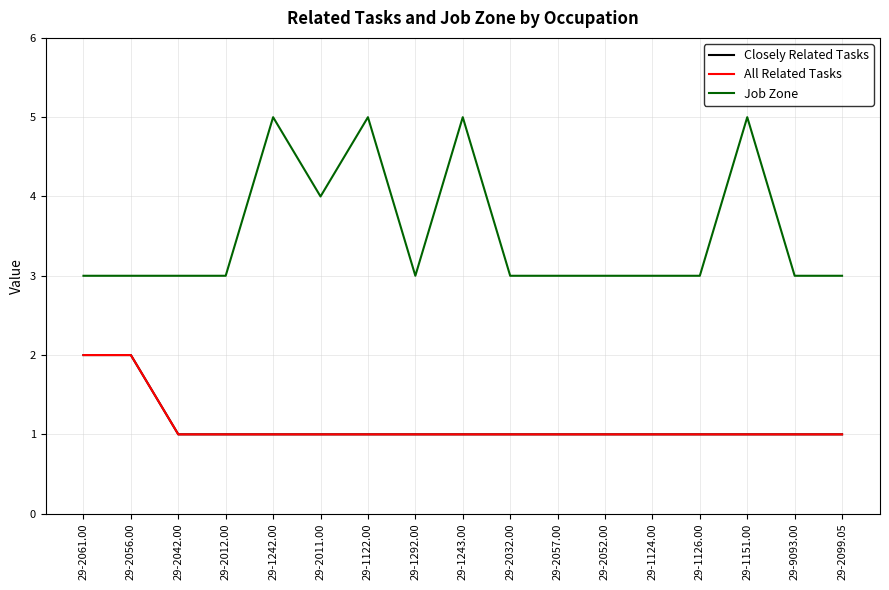

Reading left to right, extract all data points from this chart.

Closely Related Tasks: 29-2061.00=2	29-2056.00=2	29-2042.00=1	29-2012.00=1	29-1242.00=1	29-2011.00=1	29-1122.00=1	29-1292.00=1	29-1243.00=1	29-2032.00=1	29-2057.00=1	29-2052.00=1	29-1124.00=1	29-1126.00=1	29-1151.00=1	29-9093.00=1	29-2099.05=1
All Related Tasks: 29-2061.00=2	29-2056.00=2	29-2042.00=1	29-2012.00=1	29-1242.00=1	29-2011.00=1	29-1122.00=1	29-1292.00=1	29-1243.00=1	29-2032.00=1	29-2057.00=1	29-2052.00=1	29-1124.00=1	29-1126.00=1	29-1151.00=1	29-9093.00=1	29-2099.05=1
Job Zone: 29-2061.00=3	29-2056.00=3	29-2042.00=3	29-2012.00=3	29-1242.00=5	29-2011.00=4	29-1122.00=5	29-1292.00=3	29-1243.00=5	29-2032.00=3	29-2057.00=3	29-2052.00=3	29-1124.00=3	29-1126.00=3	29-1151.00=5	29-9093.00=3	29-2099.05=3